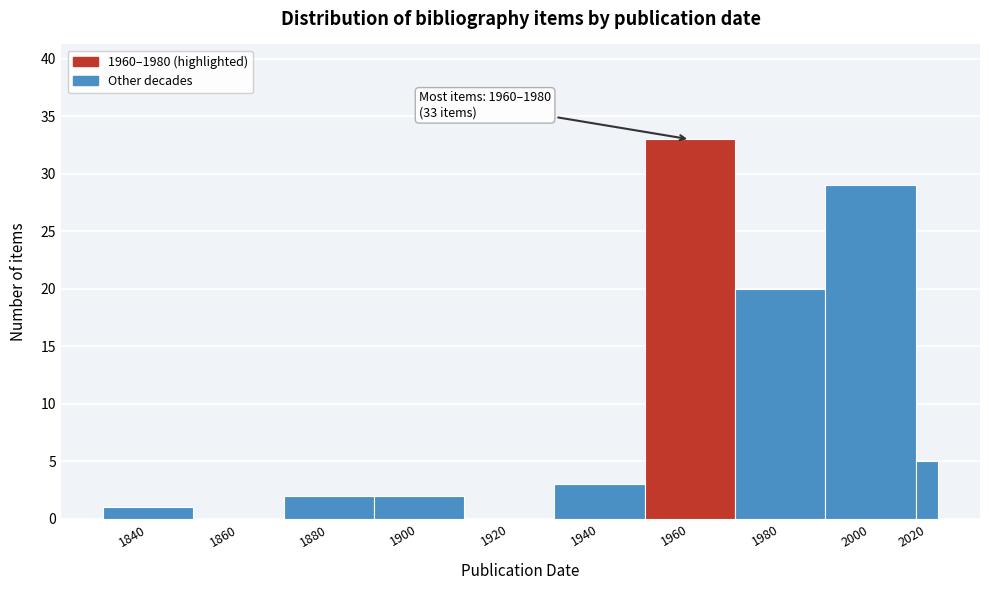

Reading left to right, what are all the values shown in this chart?

1840=1	1860=0	1880=2	1900=2	1920=0	1940=3	1960=33	1980=20	2000=29	2020=5